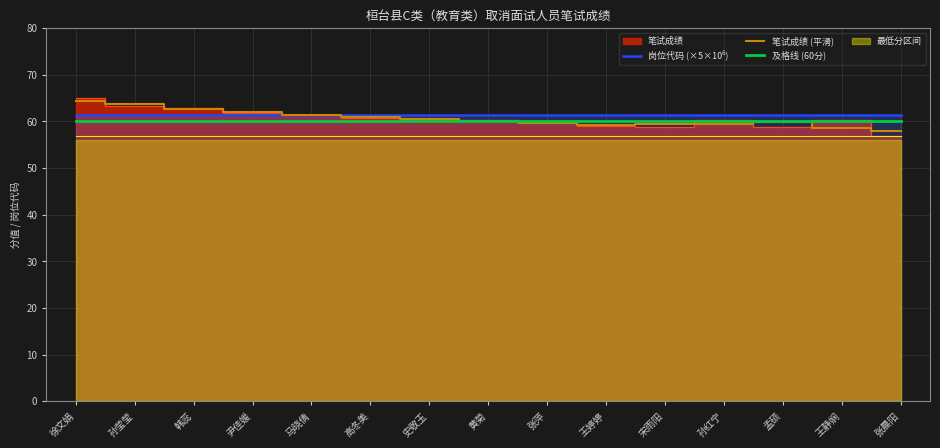

True or false: 岗位代码 (×5×10⁶) has more than 0 interior local peaks.

False